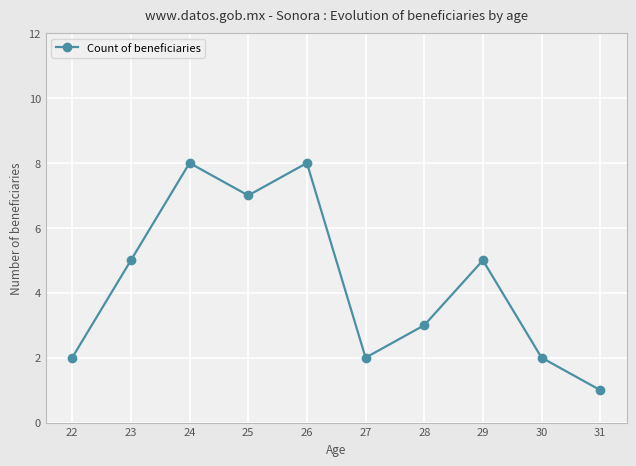

Count the values in the range 2 to 7.

7